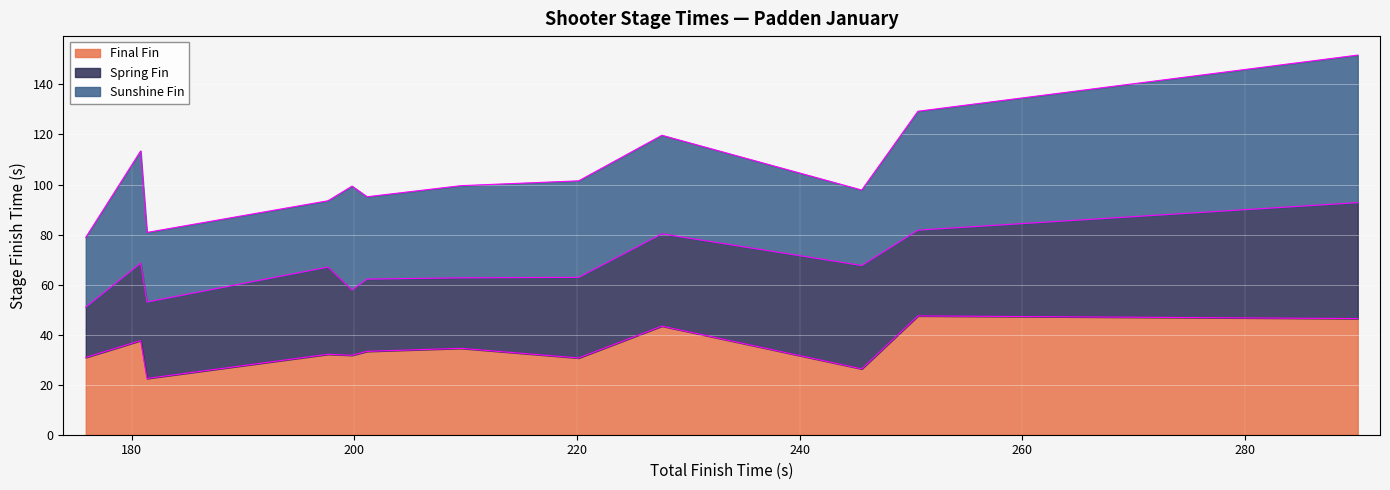

What is the highest value of the Final Fin series?

47.5